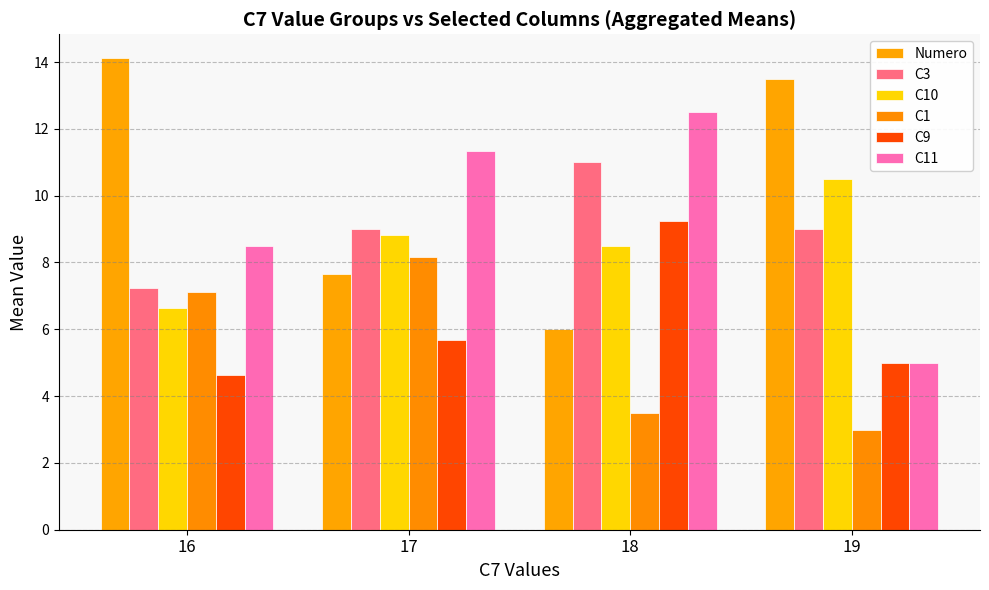

Reading left to right, what are all the values shown in this chart?

Numero: 14.1	7.7	6.0	13.5
C3: 7.2	9.0	11.0	9.0
C10: 6.6	8.8	8.5	10.5
C1: 7.1	8.2	3.5	3.0
C9: 4.6	5.7	9.2	5.0
C11: 8.5	11.3	12.5	5.0